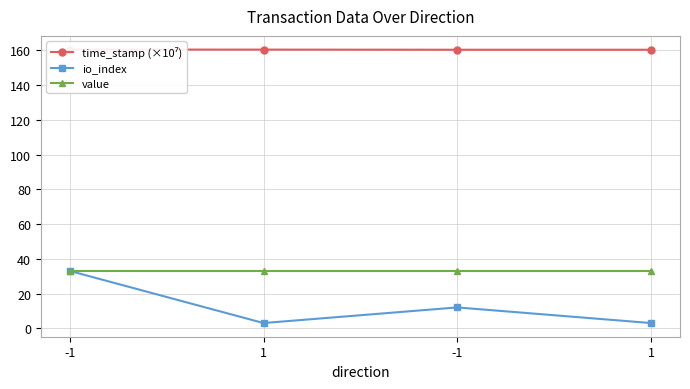

Reading left to right, transcribe all the data shown in this chart.

time_stamp (×10⁷): -1=160.5	1=160.4	-1=160.4	1=160.4
io_index: -1=33.0	1=3.0	-1=12.0	1=3.0
value: -1=32.9	1=32.9	-1=32.9	1=32.9